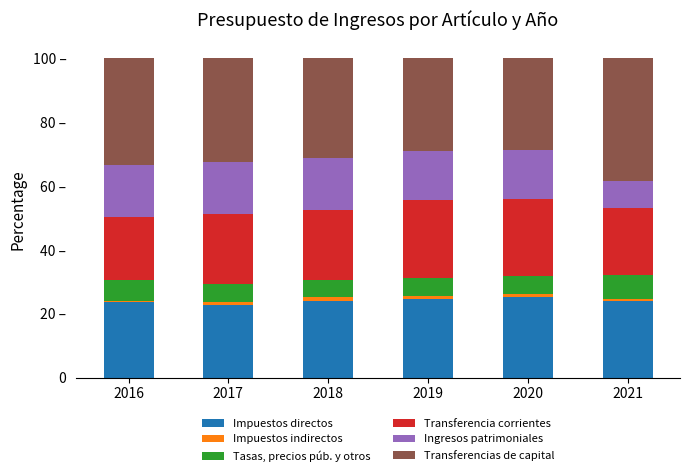

List the labels in order of Transferencias de capital value, largest first.

2021, 2016, 2017, 2018, 2019, 2020